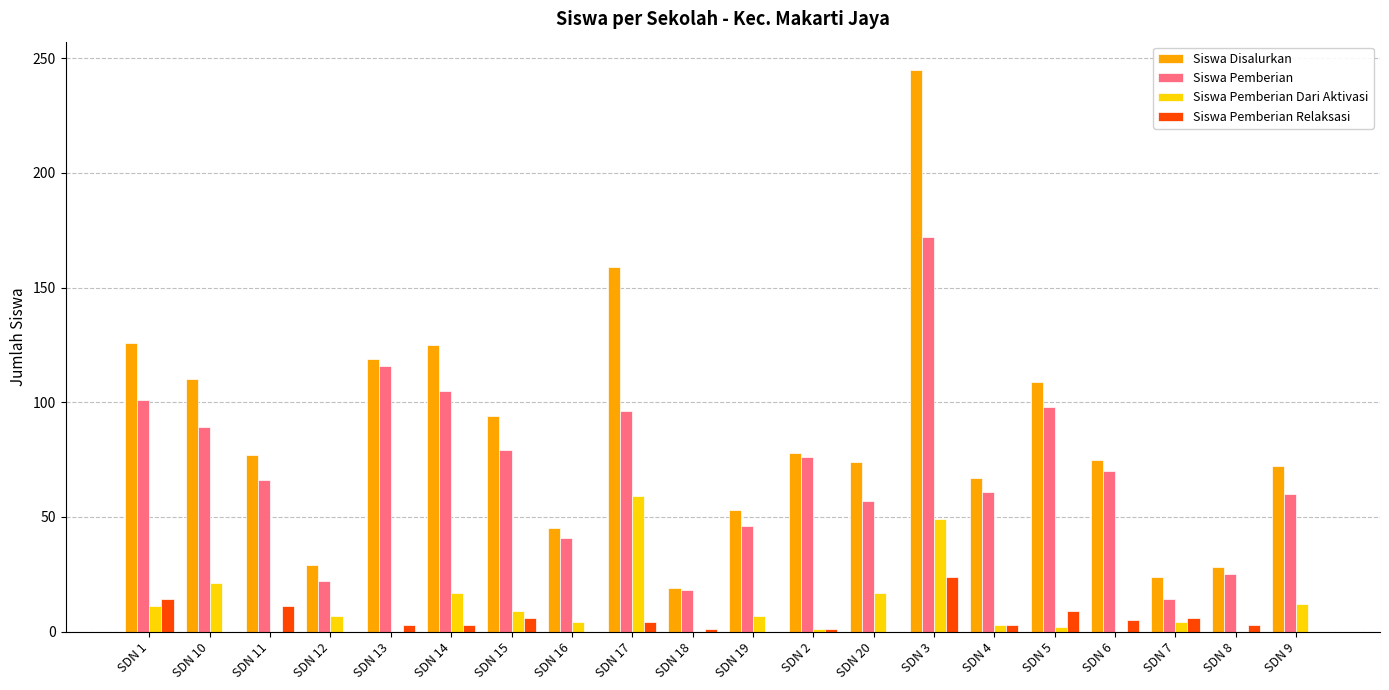

Which label corresponds to the largest value in the chart?

SDN 3